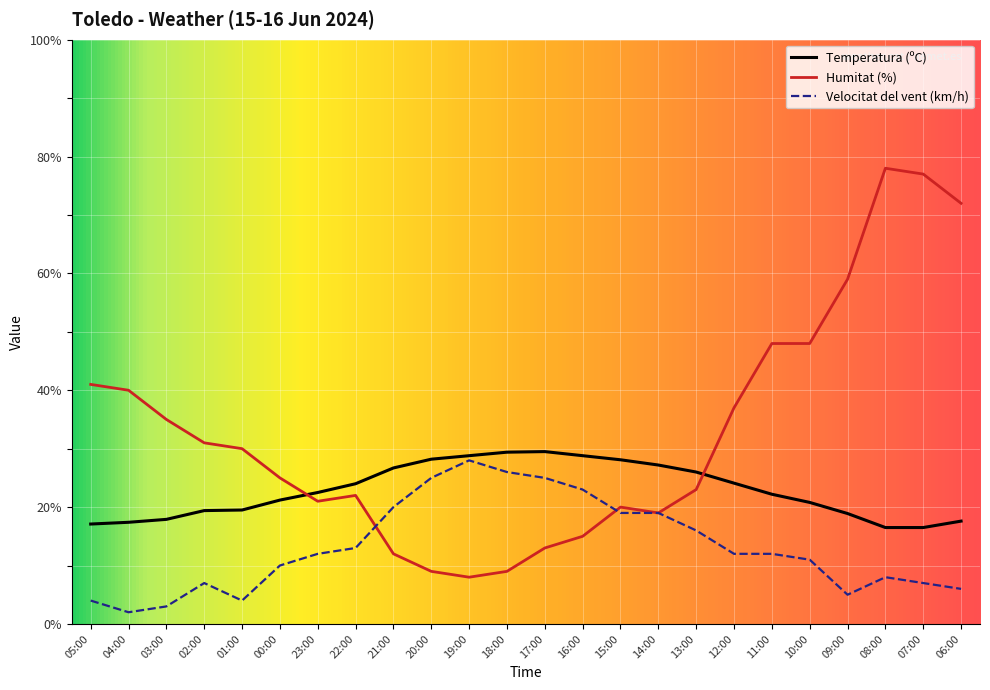

What is the greatest value displayed?

78.0